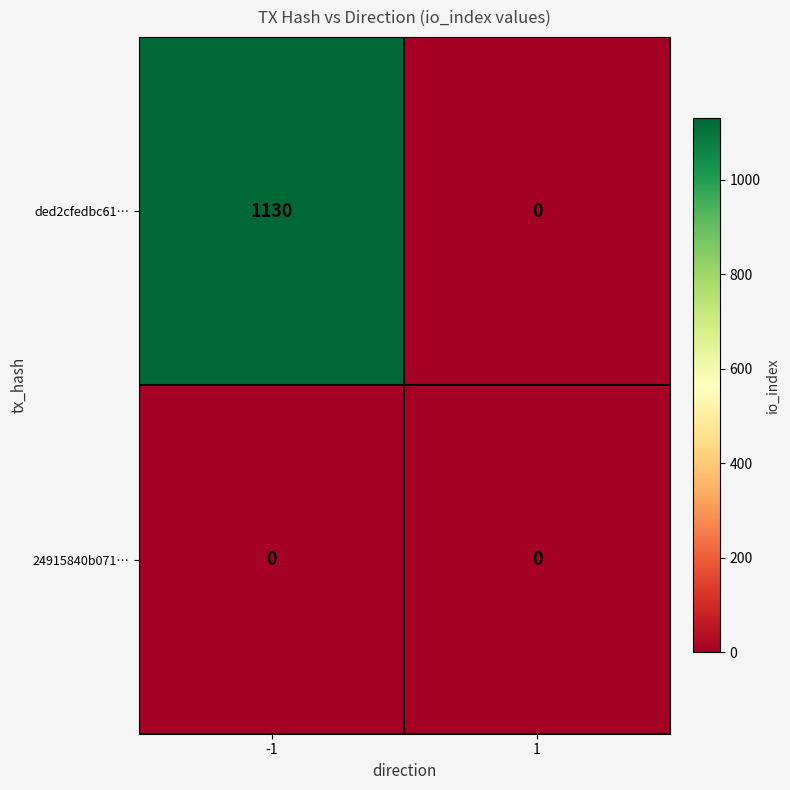

Reading left to right, what are all the values shown in this chart?

ded2cfedbc61…: 1130	0
24915840b071…: 0	0